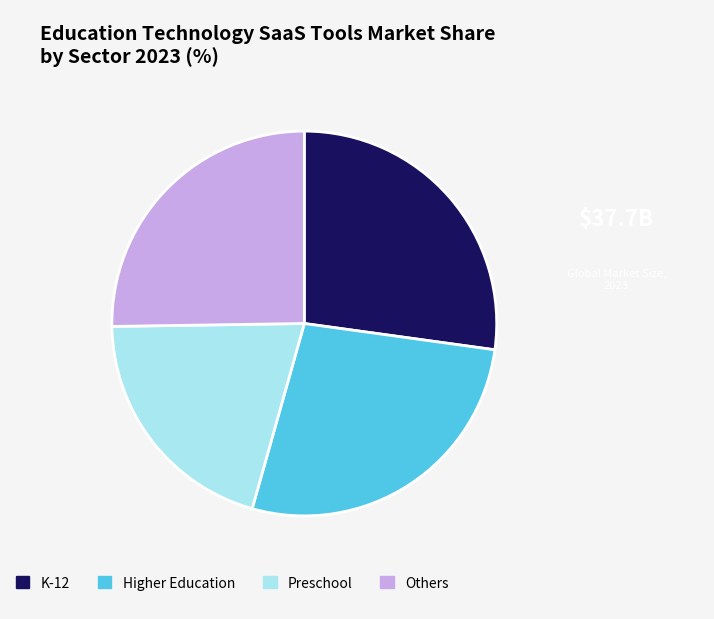

Do Others and Preschool together represent more than half of the pie?

No